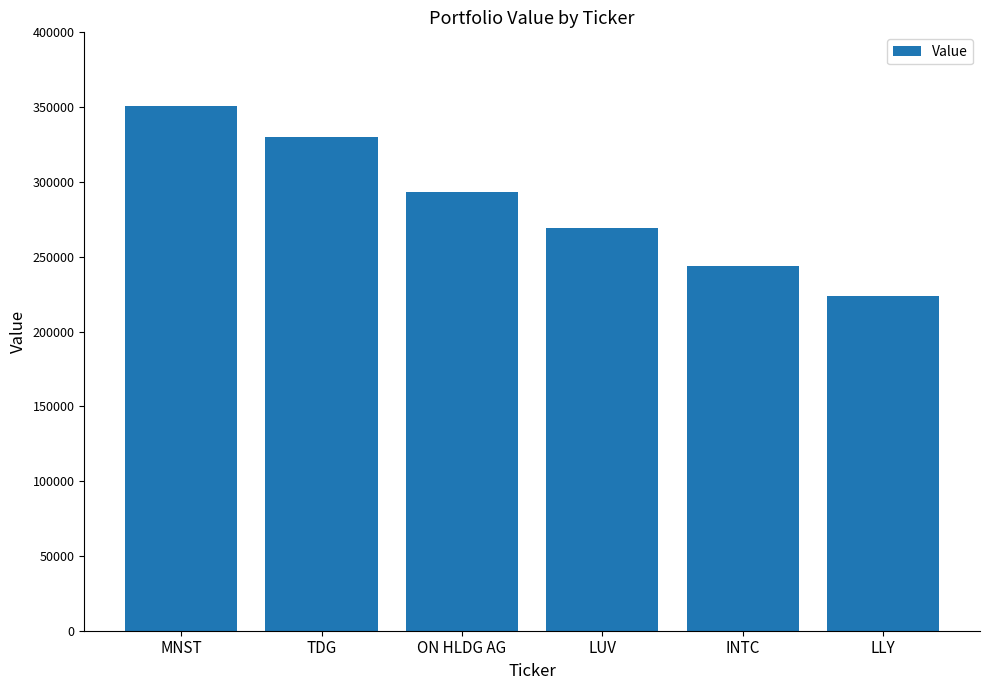

Reading left to right, what are all the values shown in this chart?

350787	329782	293461	269046	243572	223848